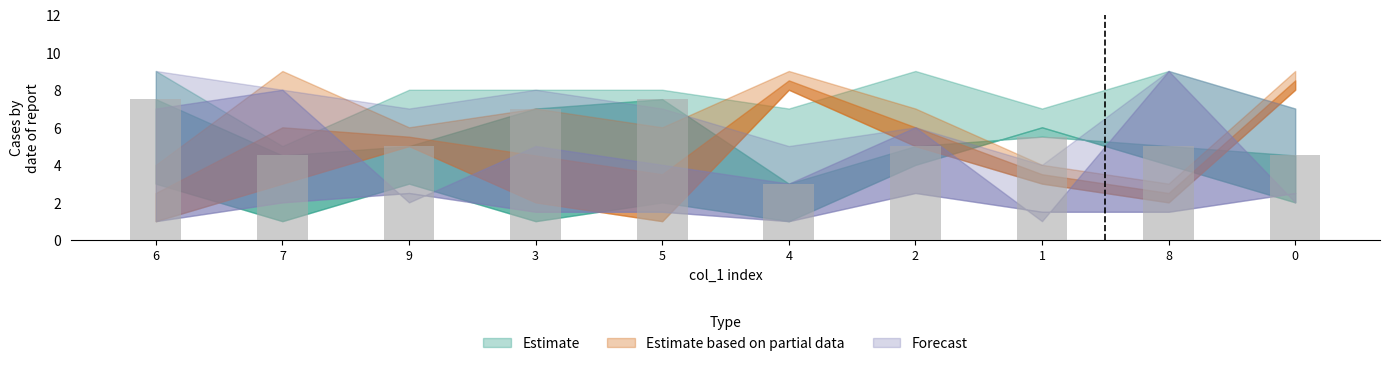

What is the value of the 8th bar from the left?

5.5